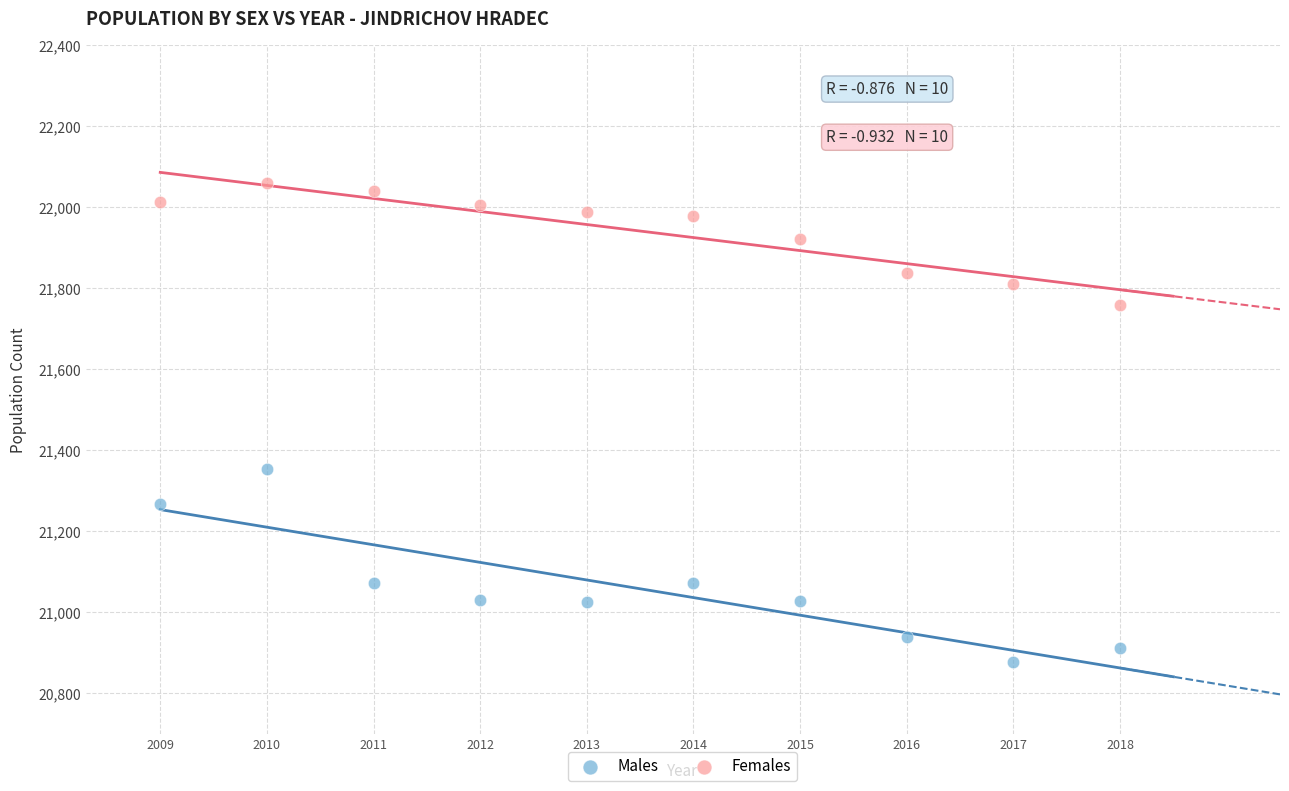

Which series reaches the maximum Y coordinate?

Females